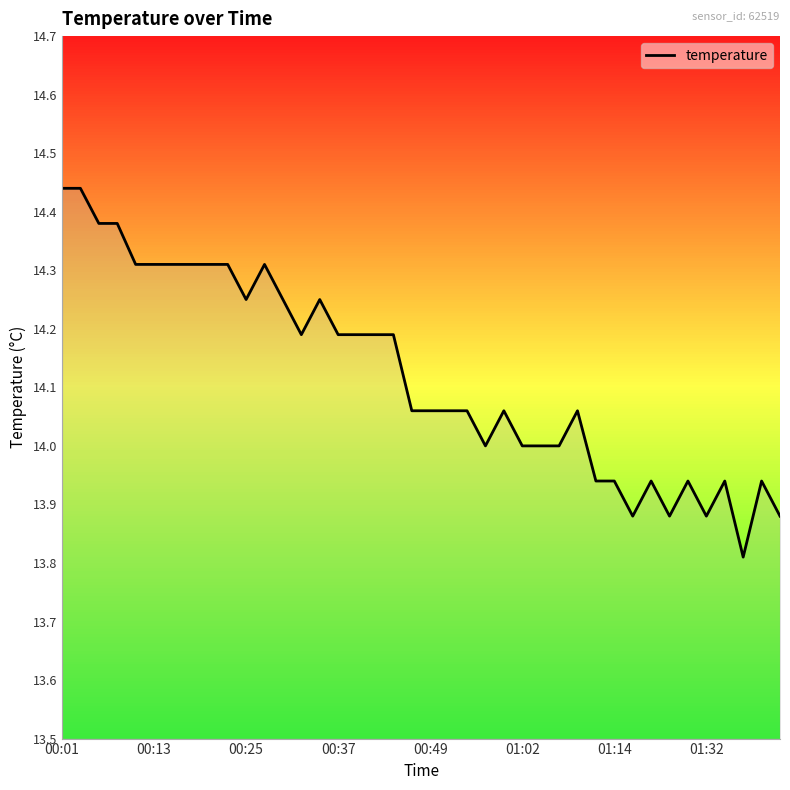

What is the smallest value displayed?

13.8